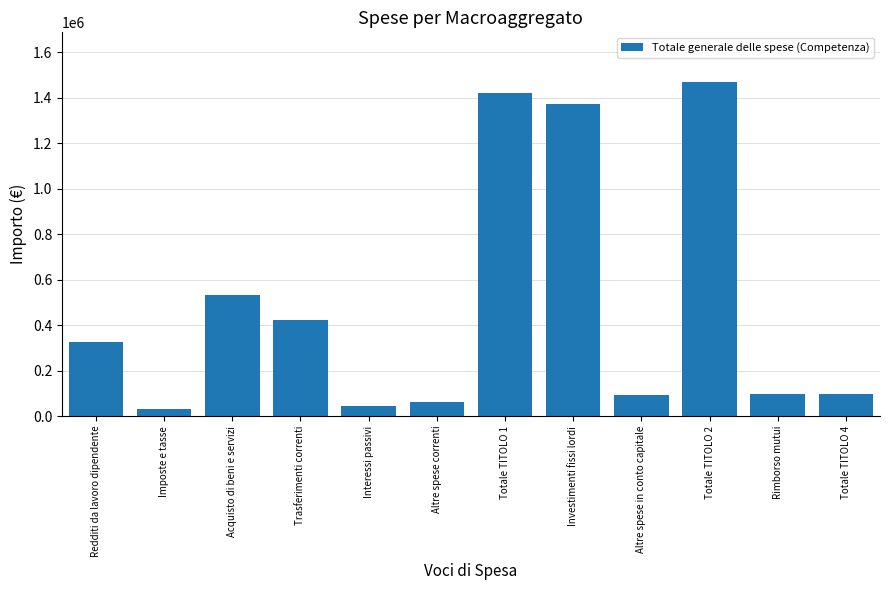

Where is the data nearest to the value 749770?

Acquisto di beni e servizi